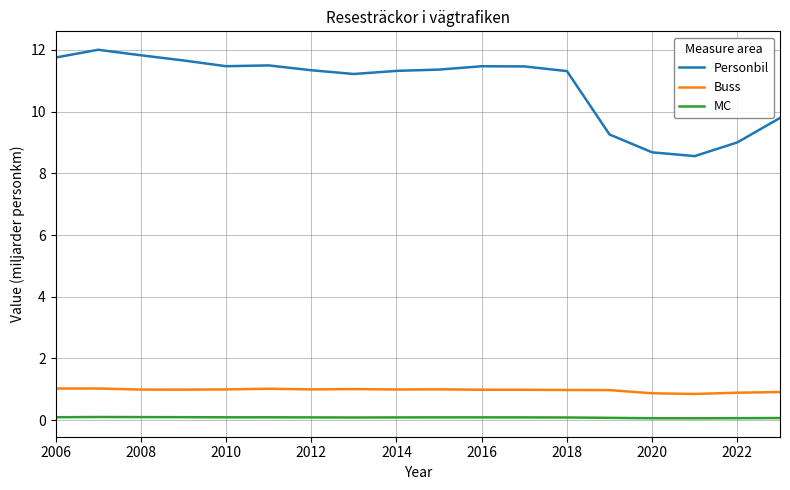

Rank the series by their maximum value, from lowest to highest.

MC, Buss, Personbil